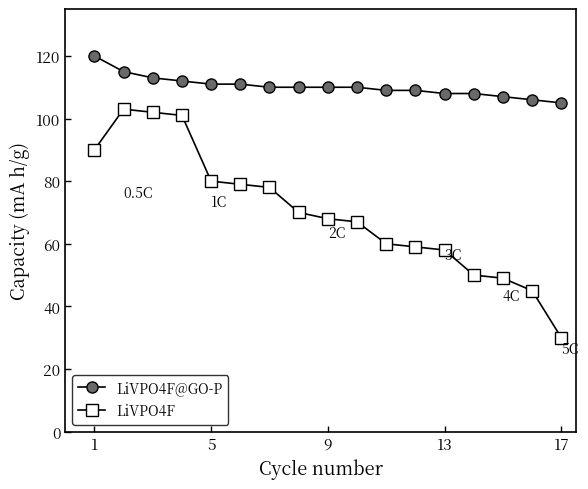

What is the minimum value for LiVPO4F?

30